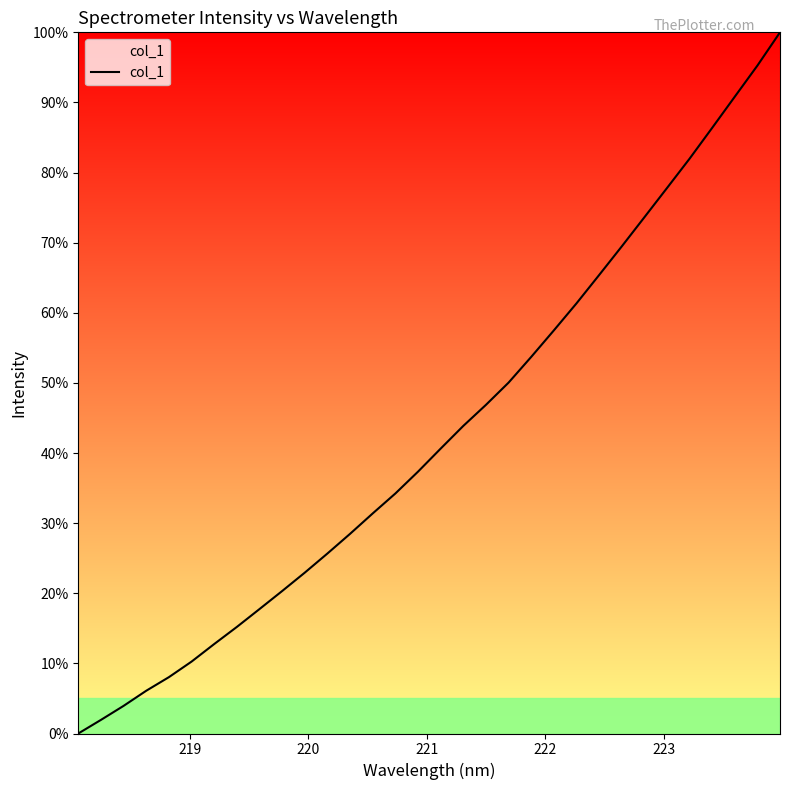

What is the greatest value displayed?

100.0